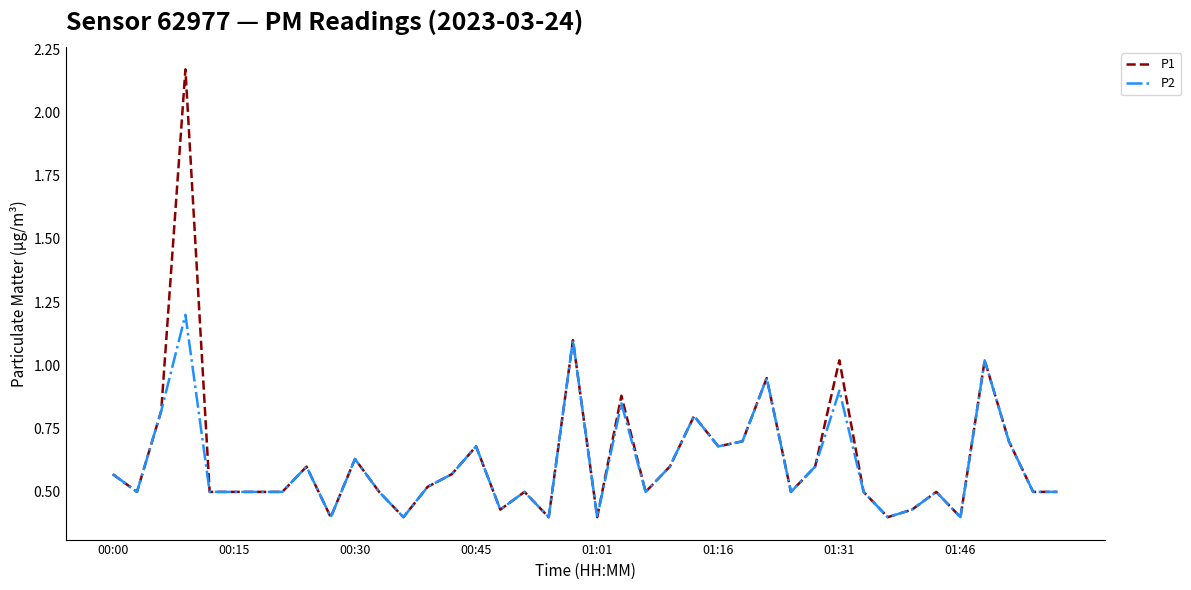

What is the maximum value for P2?

1.2